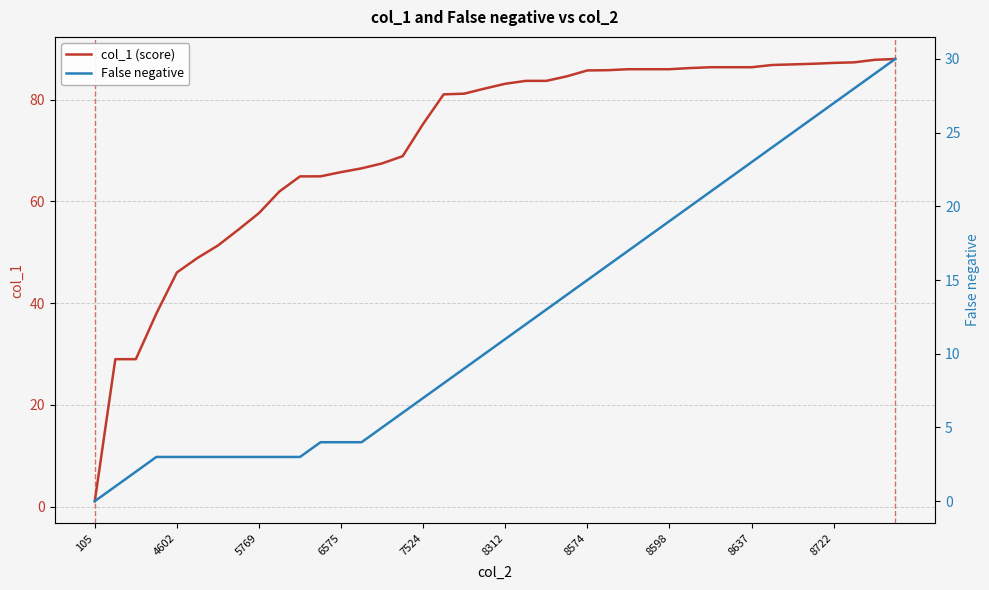

What is the difference between the highest and lowest values at 31?

64.4